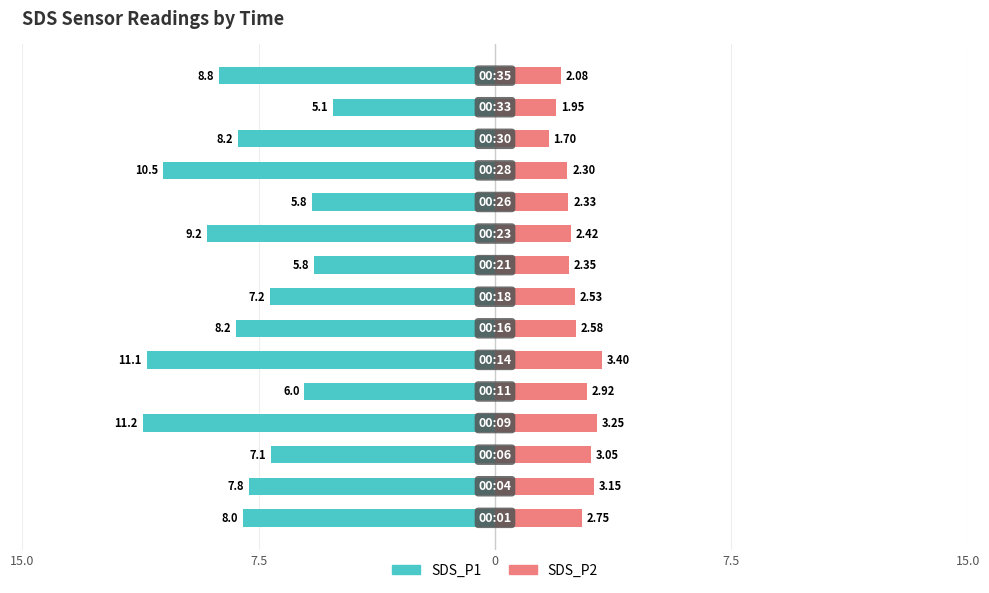

Is the value of SDS_P2 at 7.5 greater than the value of SDS_P1 at 8?

Yes